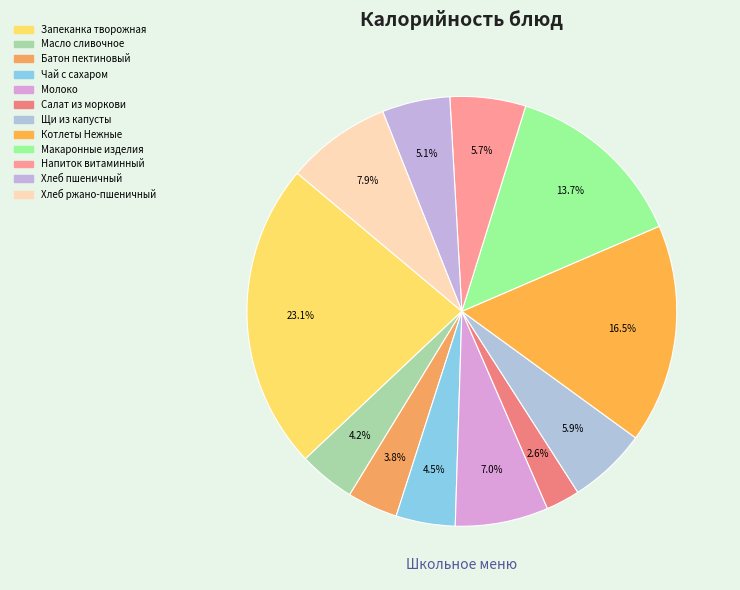

What is the smallest slice in the pie chart?

Салат из моркови